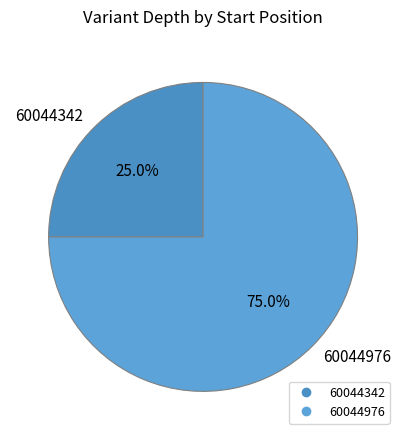

Is there a majority slice in this chart?

Yes